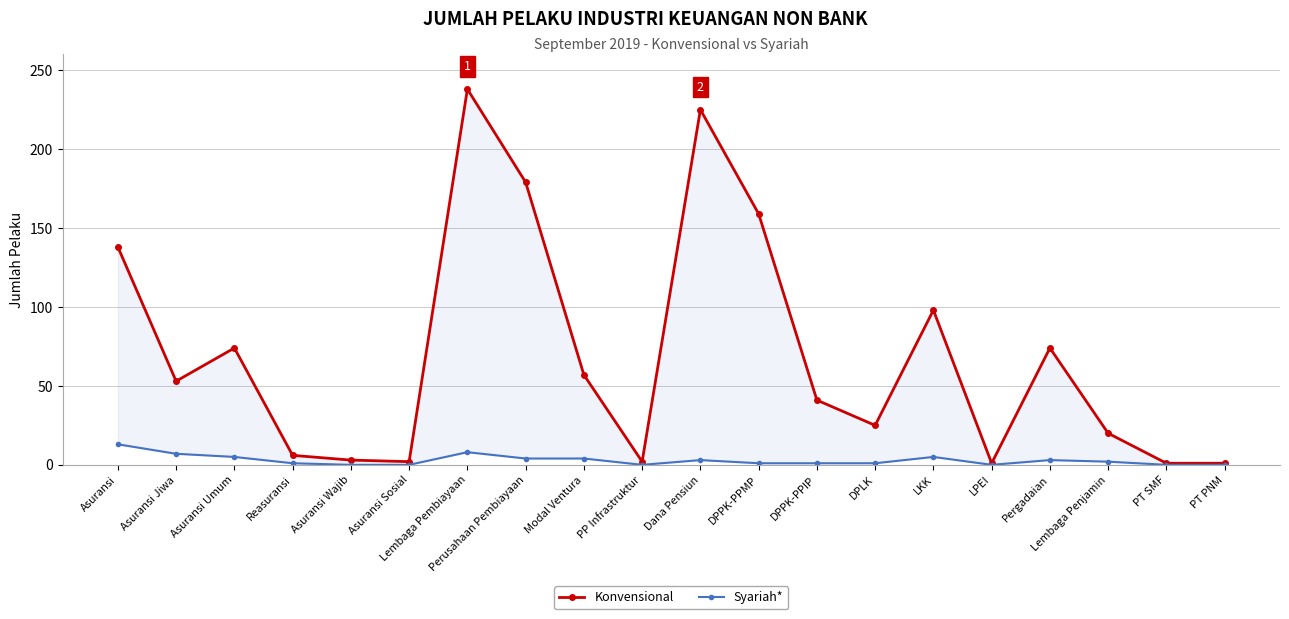

Is it true that Syariah* equals 1 at DPPK-PPMP?

True